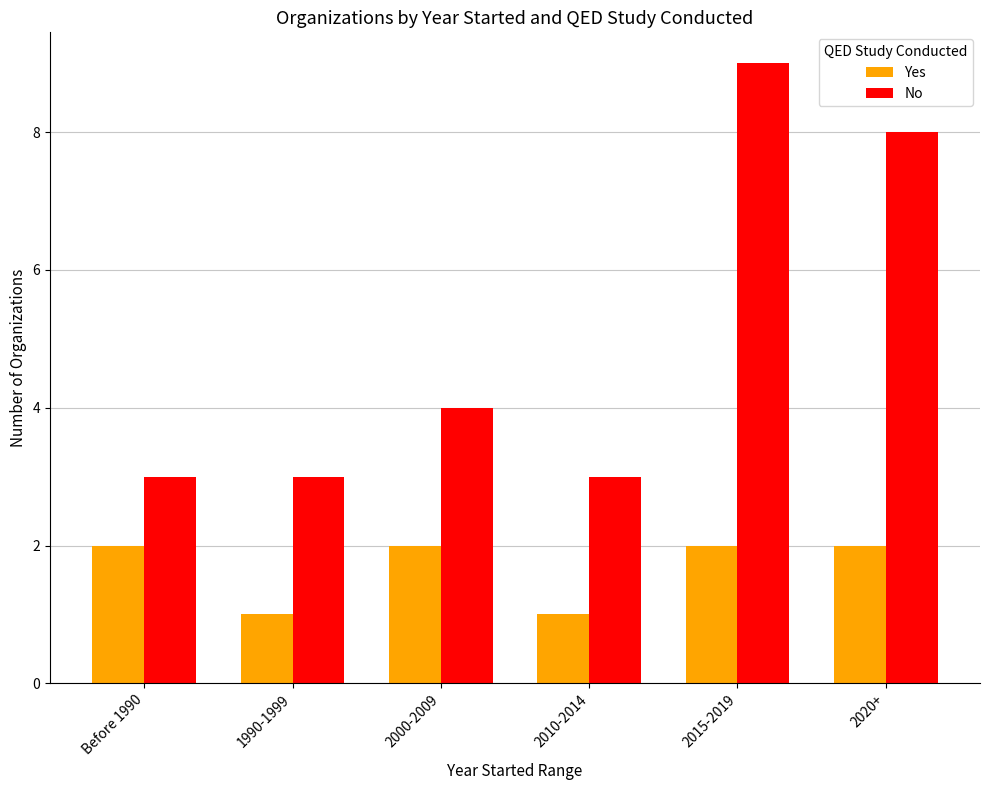

Reading left to right, extract all data points from this chart.

Yes: 2	1	2	1	2	2
No: 3	3	4	3	9	8